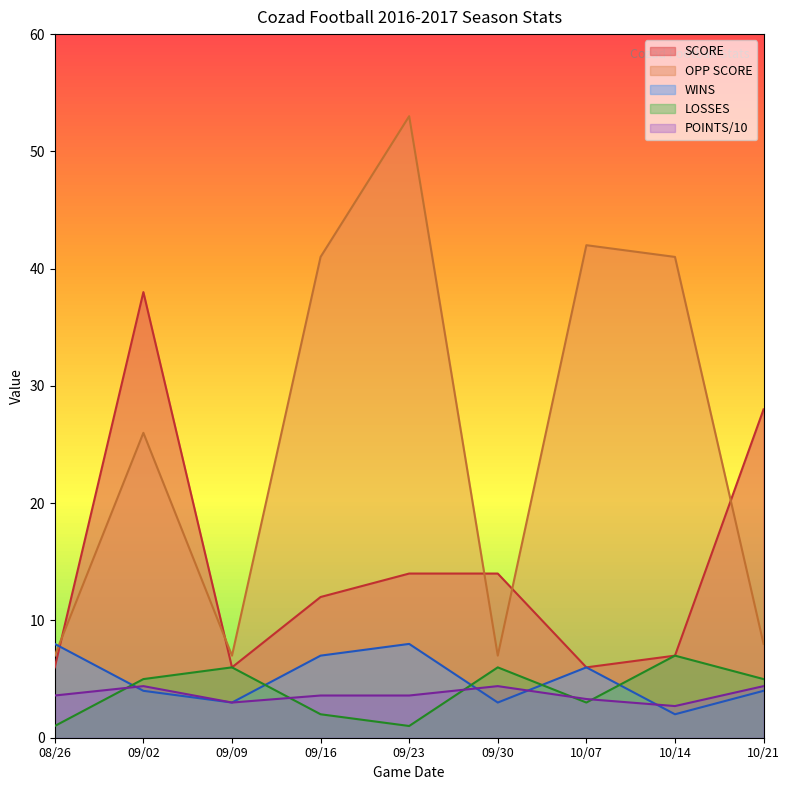

How many values in the WINS series are below 4?

3